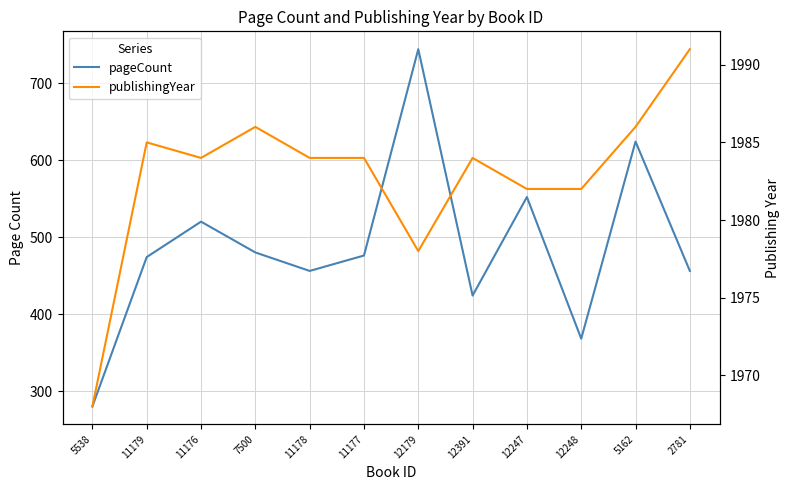

Read the publishingYear value at 11179.

1985